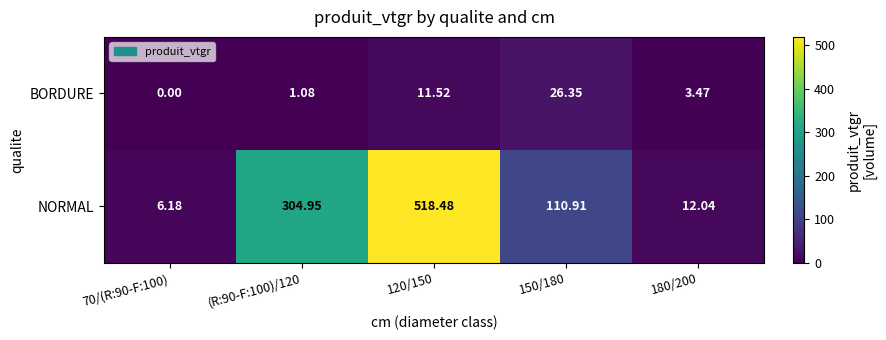

Which series has the widest spread of values?

NORMAL